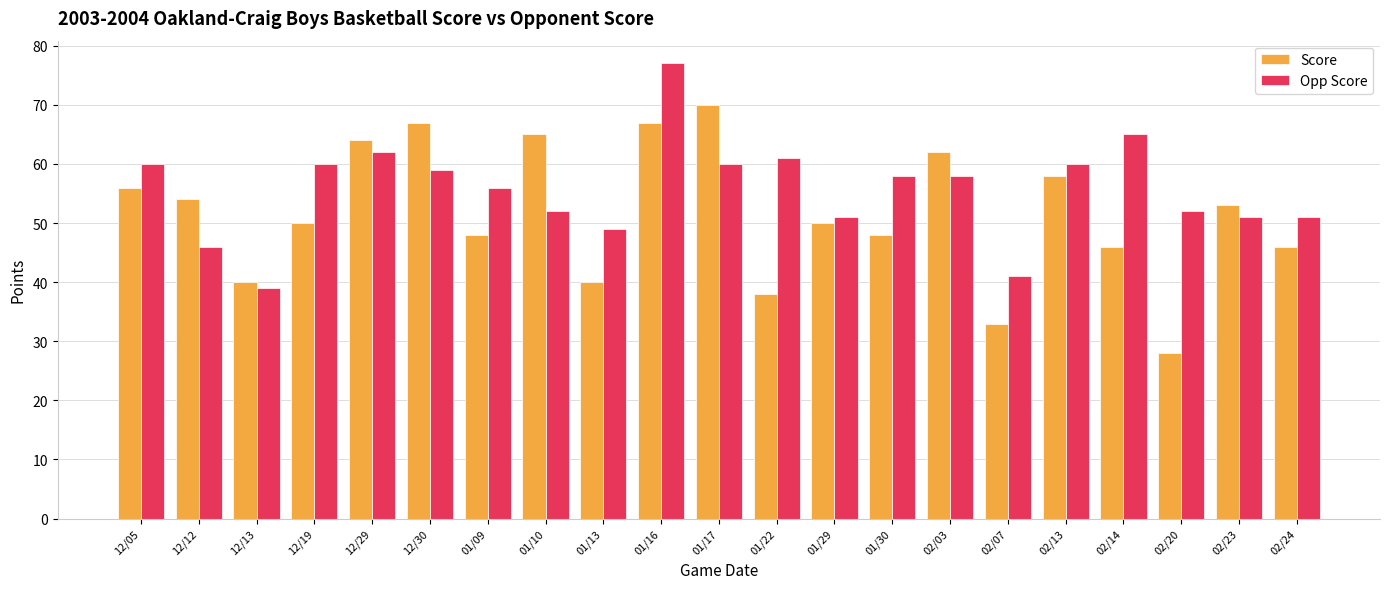

How many values in the Opp Score series are below 58?

10